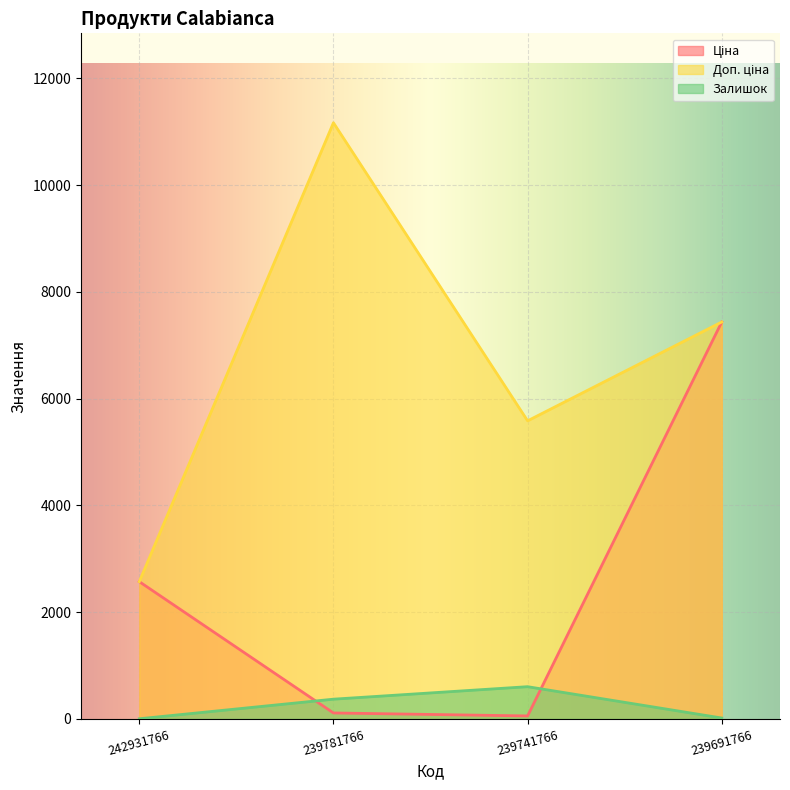

Does the chart display data point markers on the line(s)?

No